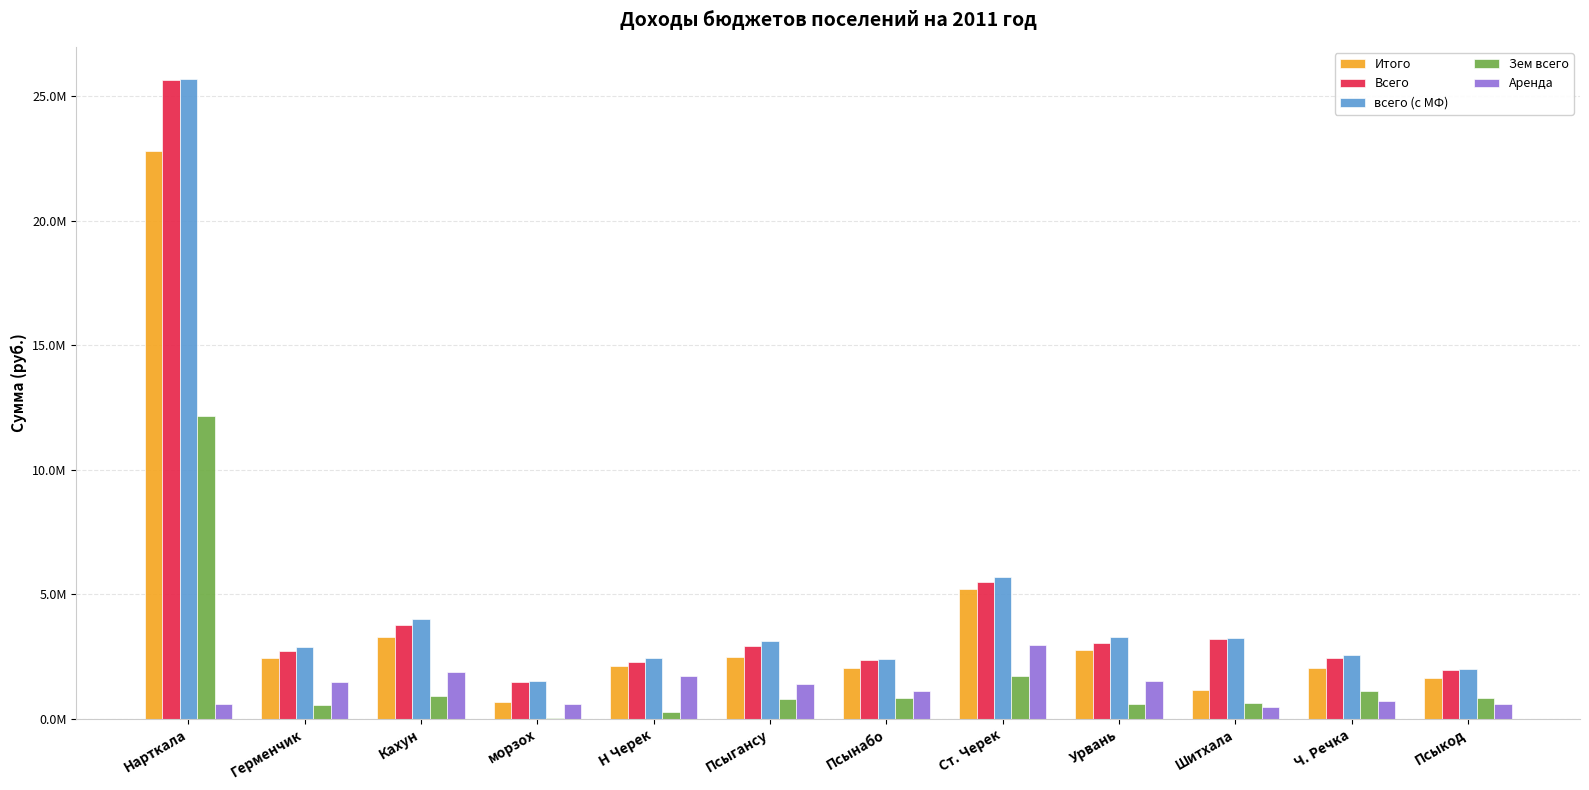

Which series has the largest total across all categories?

всего (с МФ)